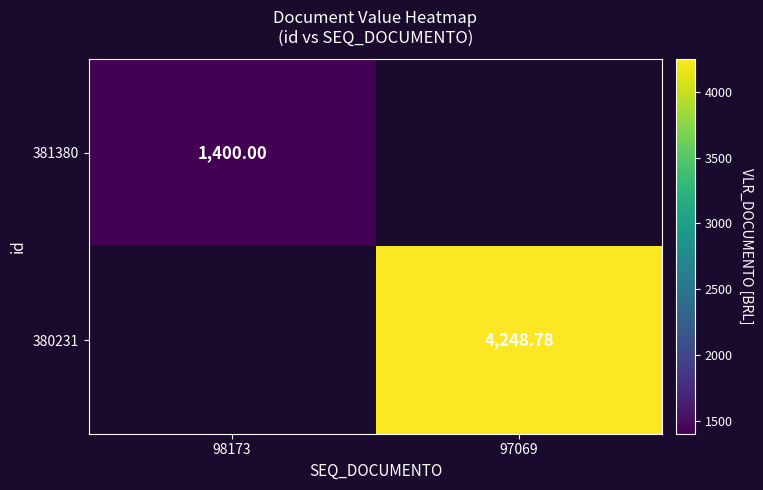

The value of 380231 at 97069 is 4248.8. True or false?

True